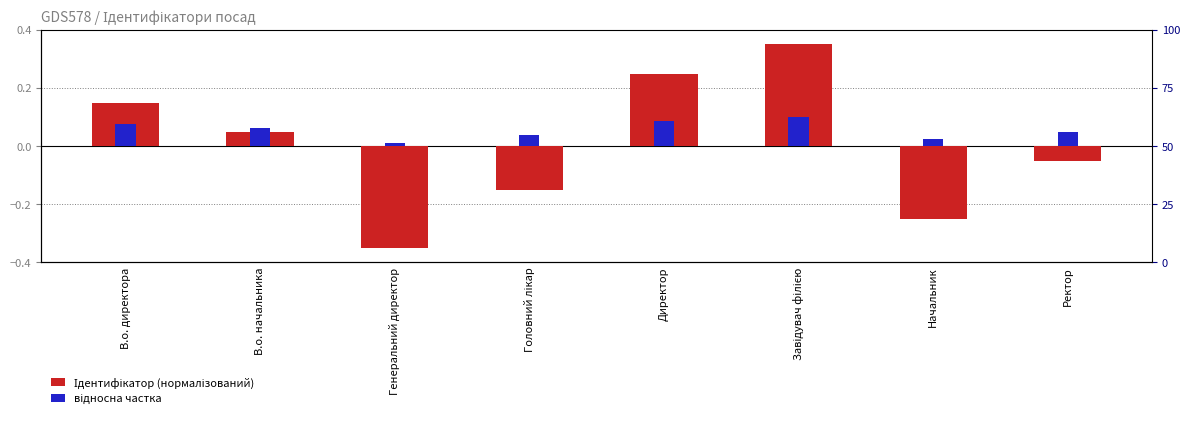

Where does the Ідентифікатор (нормалізований) series first go above 0?

В.о. директора